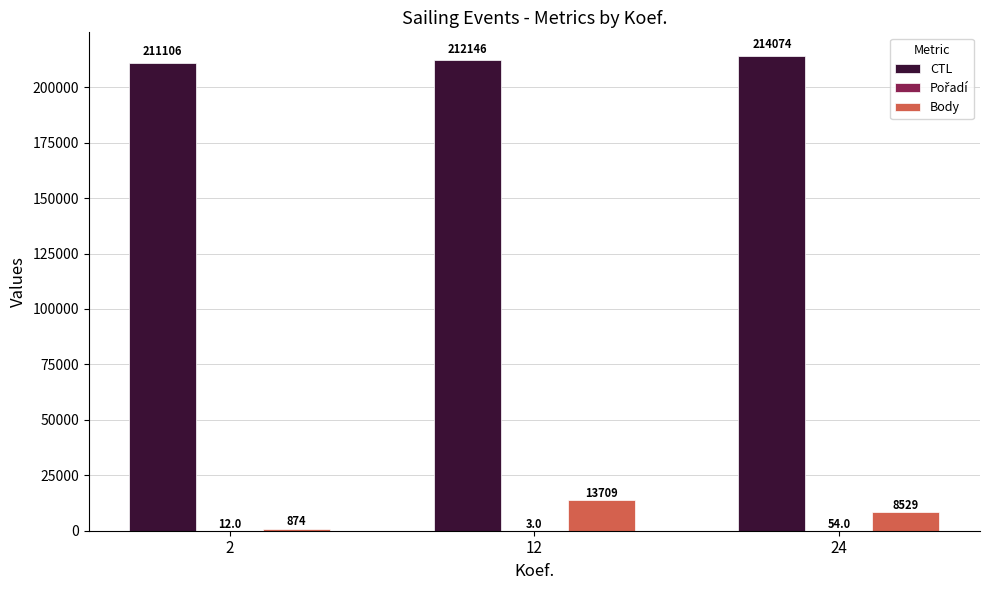

How many groups of bars are there?

3